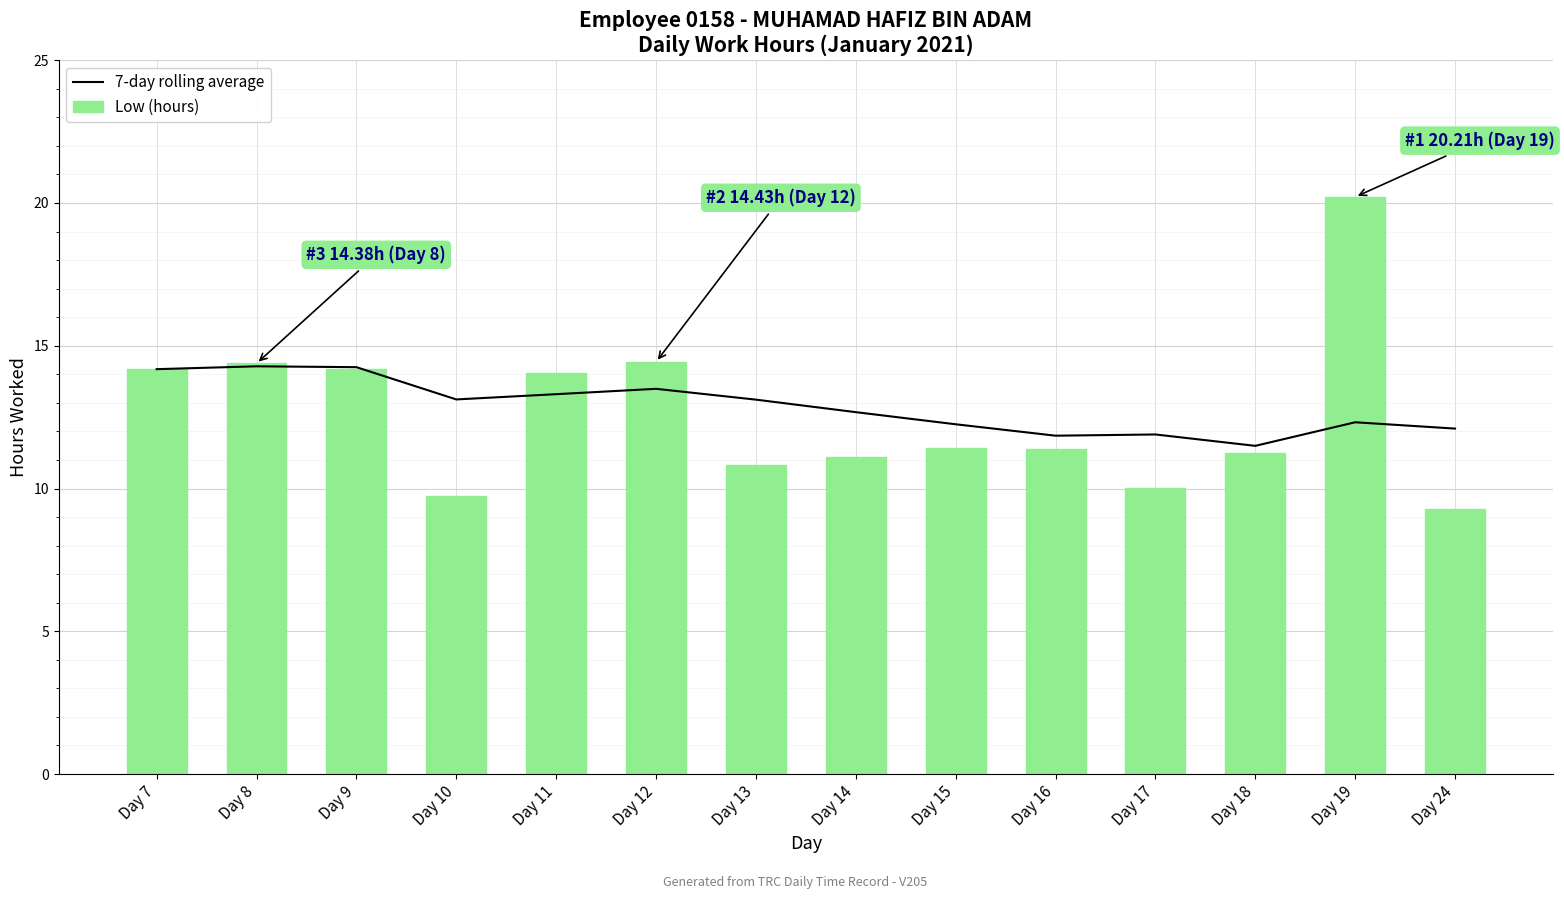

What is the sum of the Low (hours) values at Day 24 and Day 11?

23.3